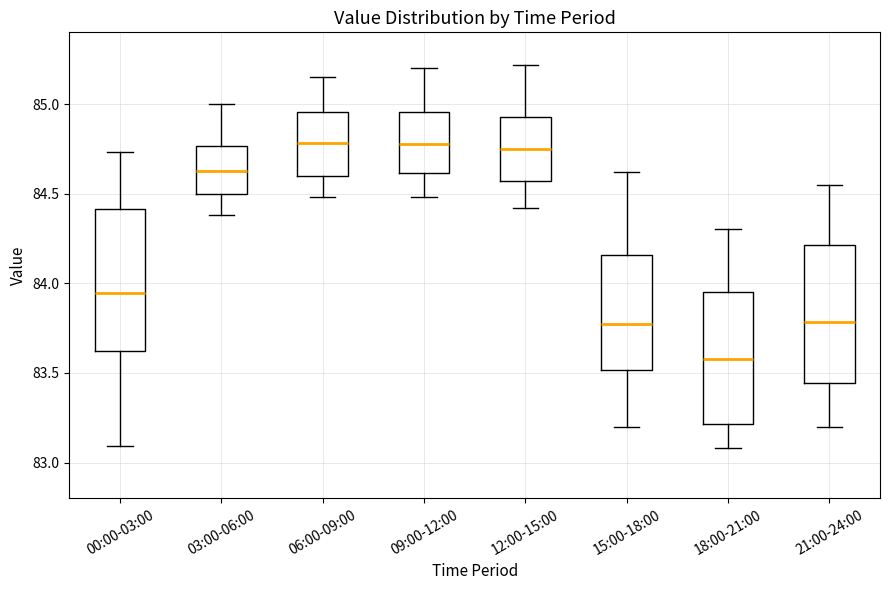

Where is the upper edge of the box for 18:00-21:00 on the y-axis? The values are not printed on the chart, so give them approximately, as read against the axis.

83.95